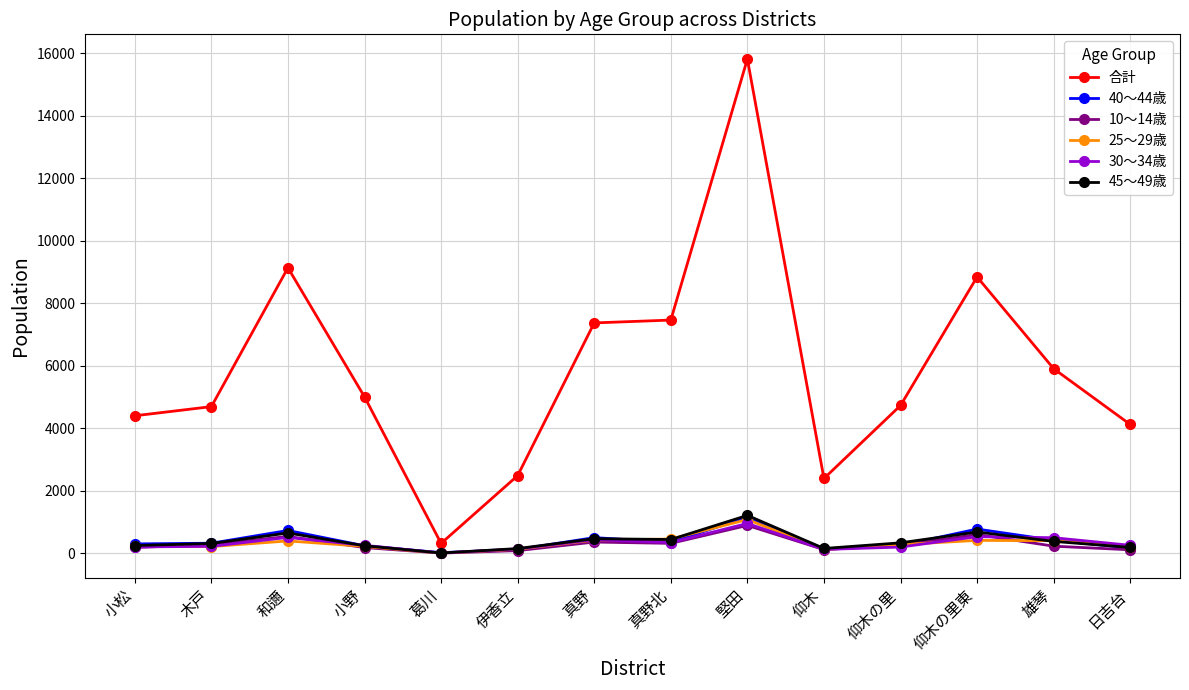

Which series has the largest range (max minus min)?

合計